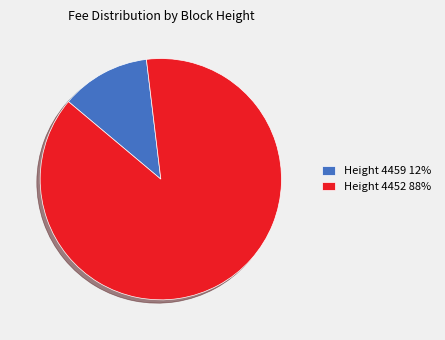

What is the smallest slice in the pie chart?

Height 4459 12%